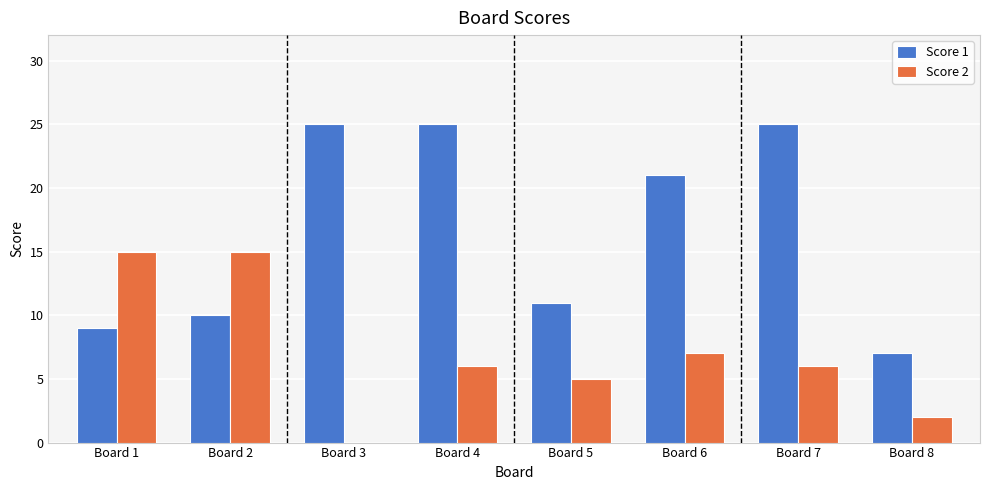

Which series has the largest total across all categories?

Score 1